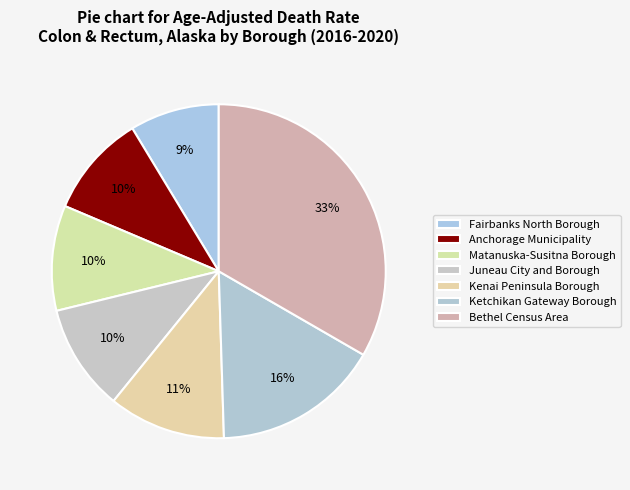

What is the ratio of the value at Juneau City and Borough to the value at Anchorage Municipality?

1.0